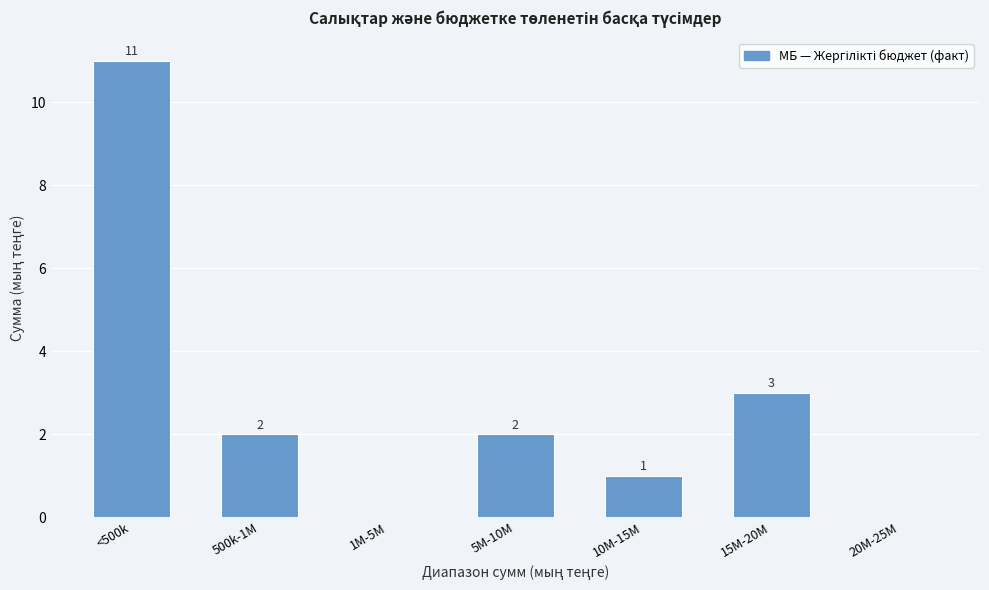

Reading left to right, list all the values displayed in this chart.

<500k=11	500k-1M=2	1M-5M=0	5M-10M=2	10M-15M=1	15M-20M=3	20M-25M=0